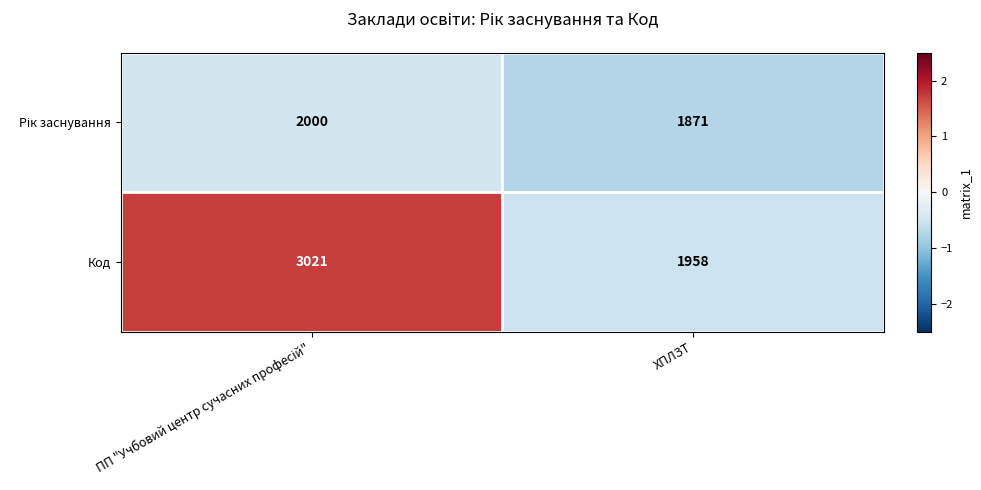

What is the sum of all Код values?

4979